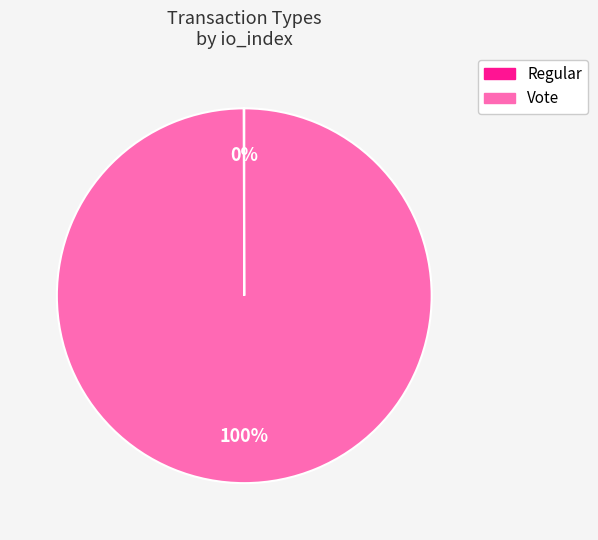

To the nearest percent, what is the average slice percentage?

50%